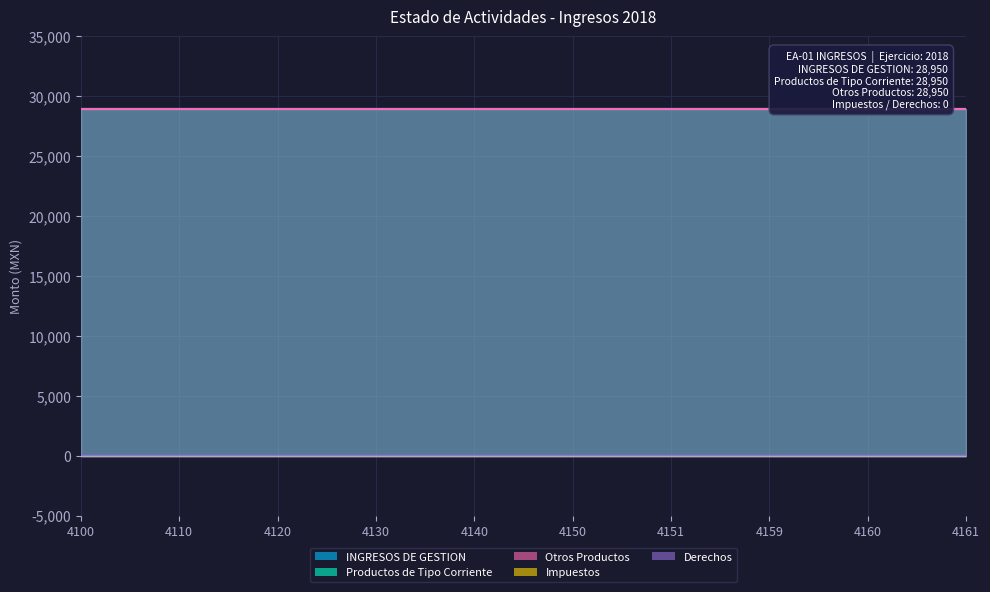

True or false: Impuestos and INGRESOS DE GESTION intersect in this chart.

False